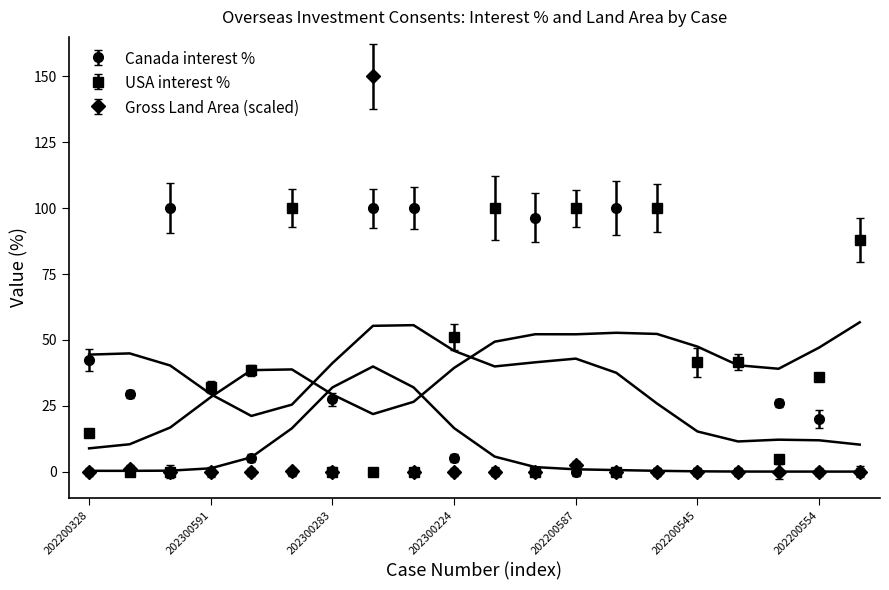

Which series has the largest range (max minus min)?

Gross Land Area